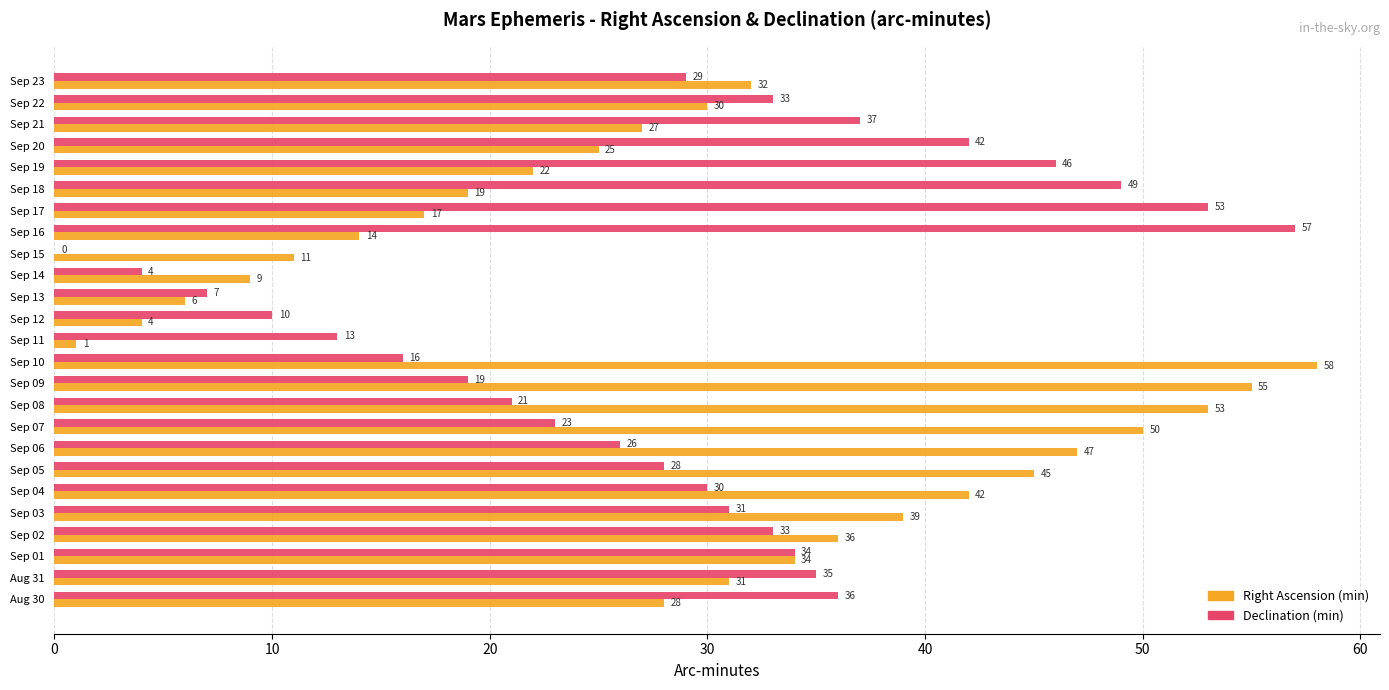

Where is Right Ascension (min) nearest to the value 29?

Aug 30